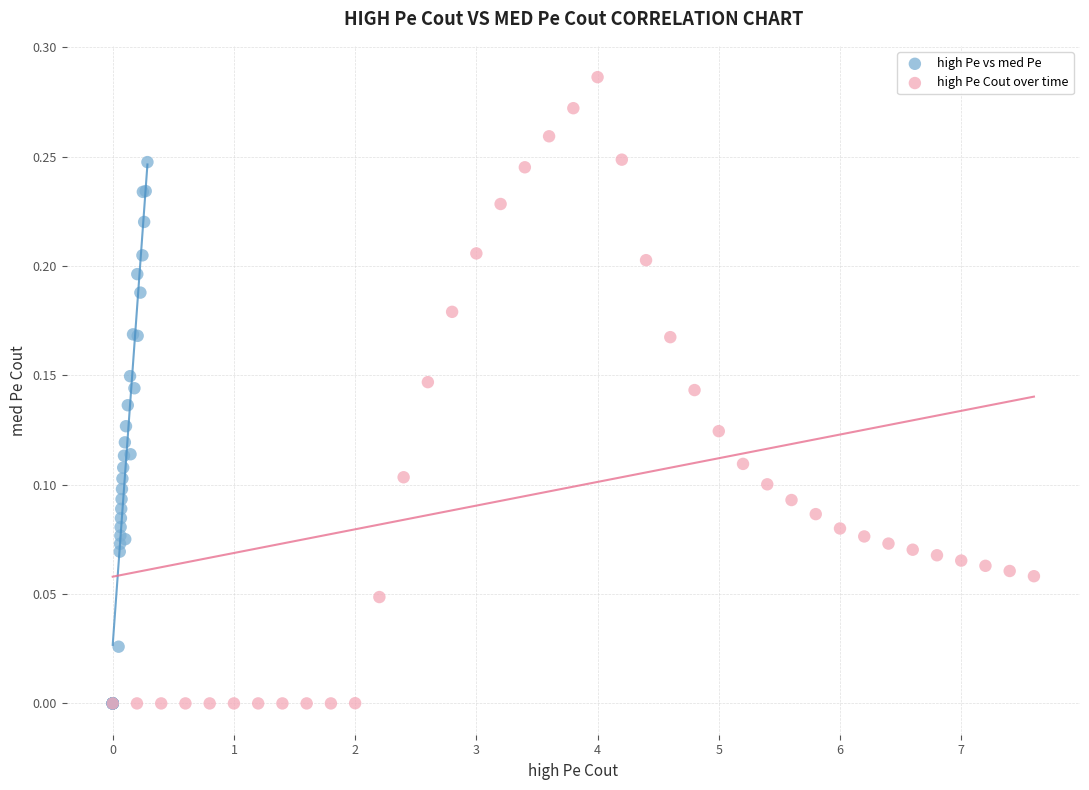

Which series has the largest Y range (max minus min)?

high Pe Cout over time